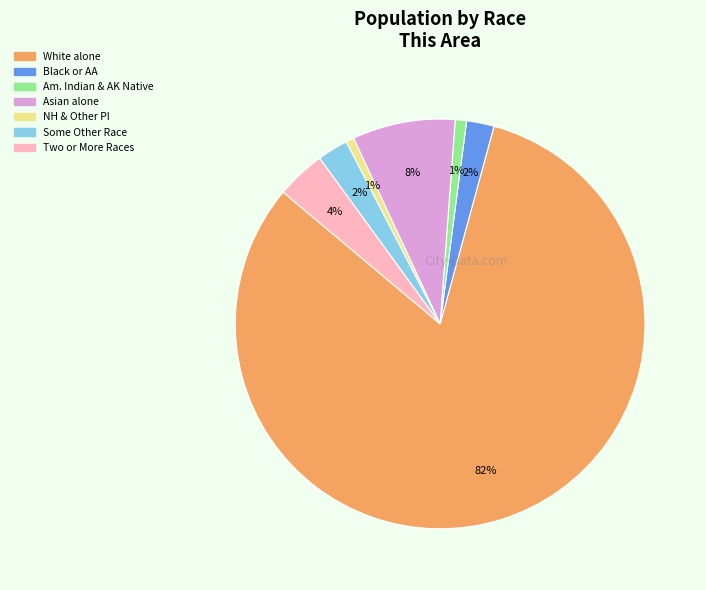

How many segments does this pie chart have?

7